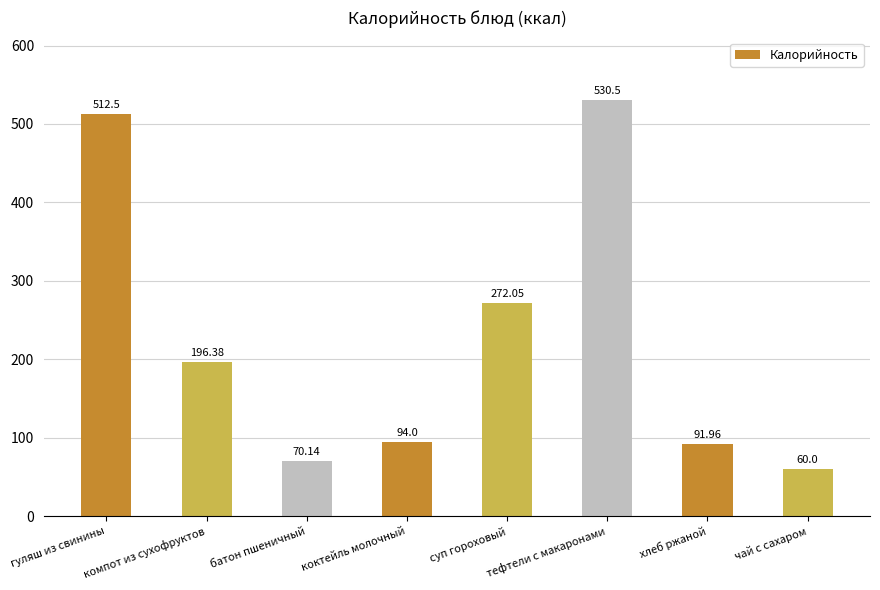

How many values exceed 196?

4